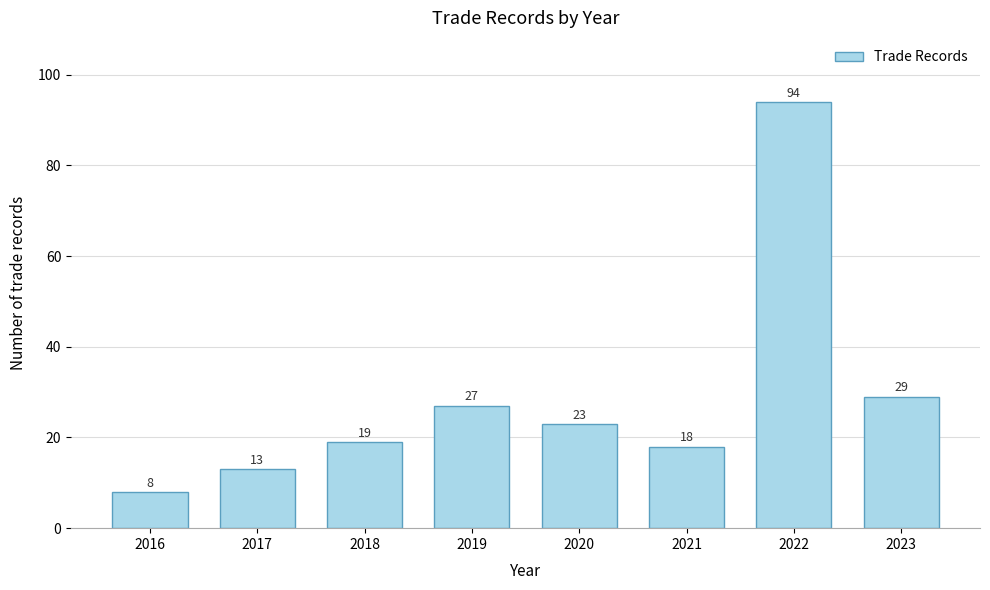

Reading left to right, extract all data points from this chart.

8	13	19	27	23	18	94	29